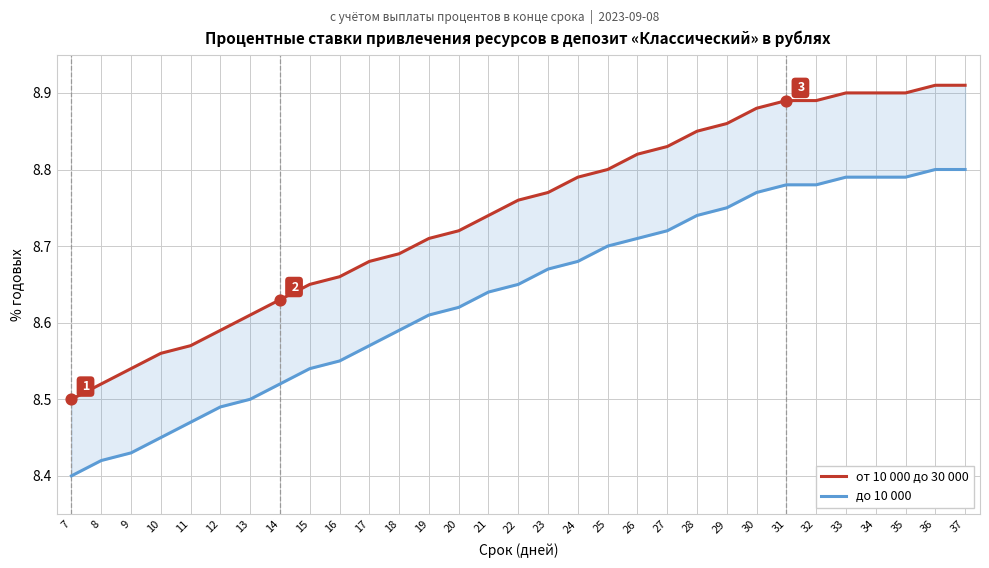

Is the value of до 10 000 at 28 greater than the value of от 10 000 до 30 000 at 33?

No